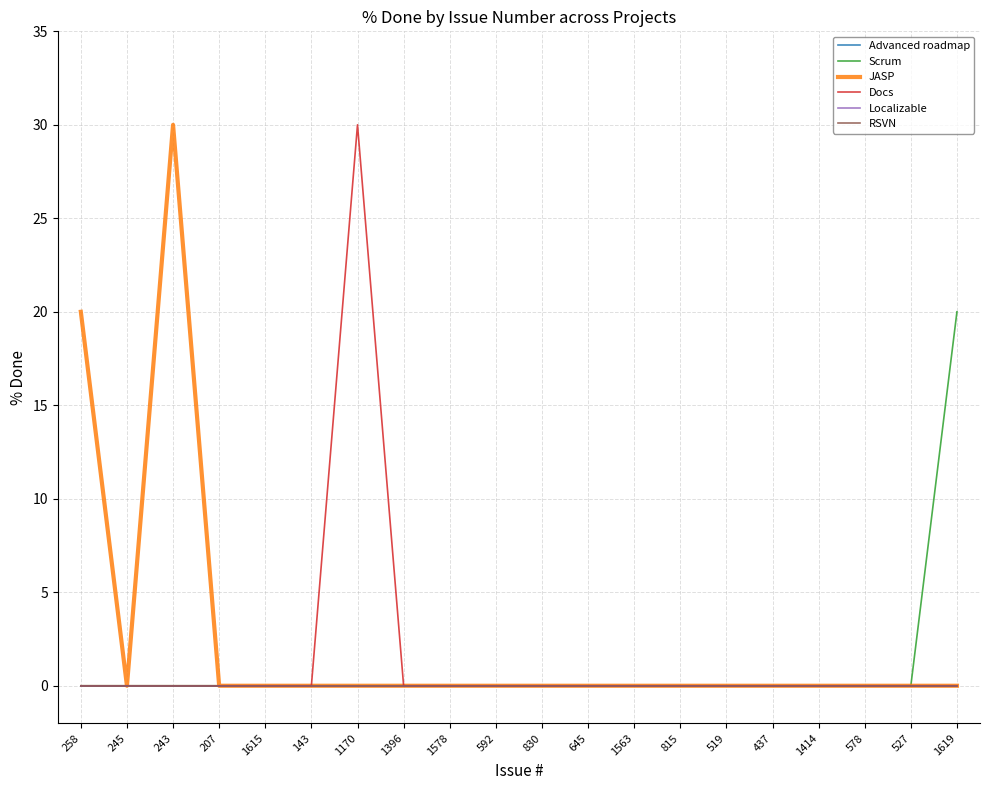

At 519, list the series in order from largest to smallest.

Advanced roadmap, Scrum, JASP, Docs, Localizable, RSVN